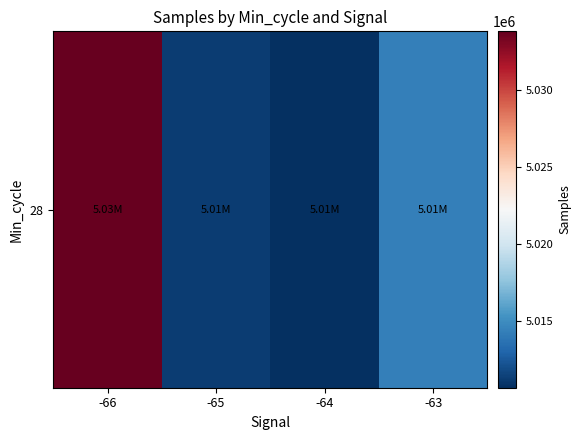

Count the number of values greater than 5014271.

1